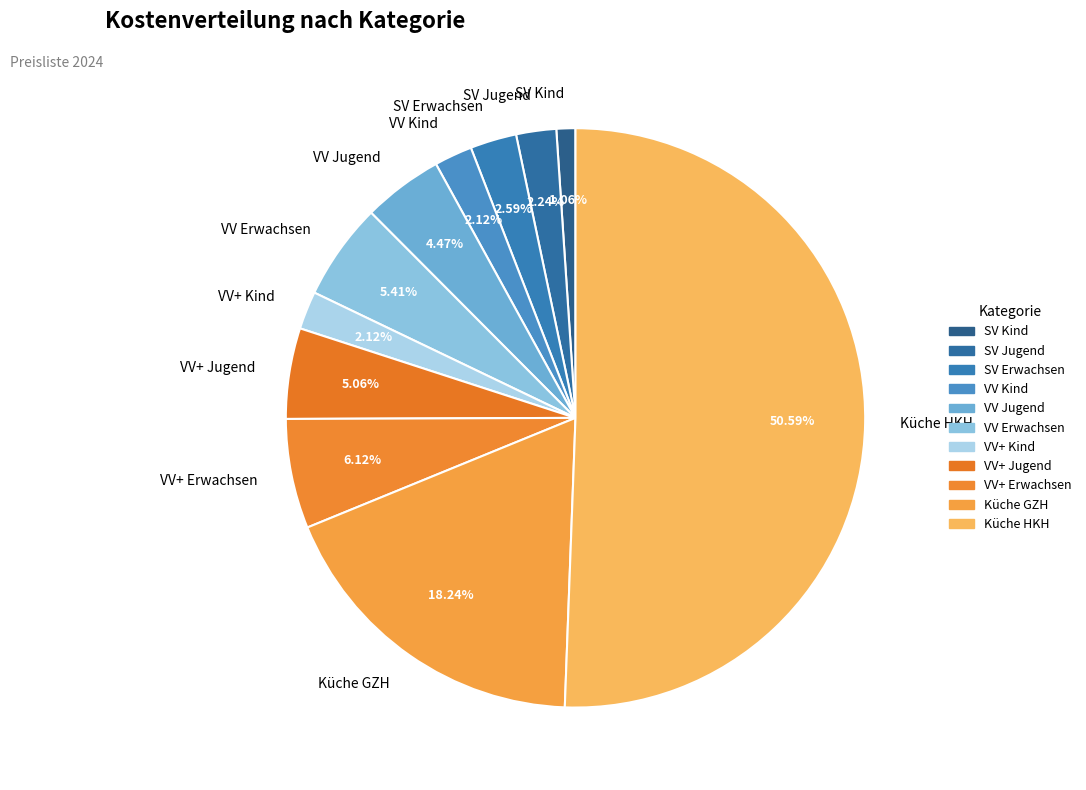

To the nearest percent, what is the combined percentage of VV+ Jugend and Küche GZH?

23%